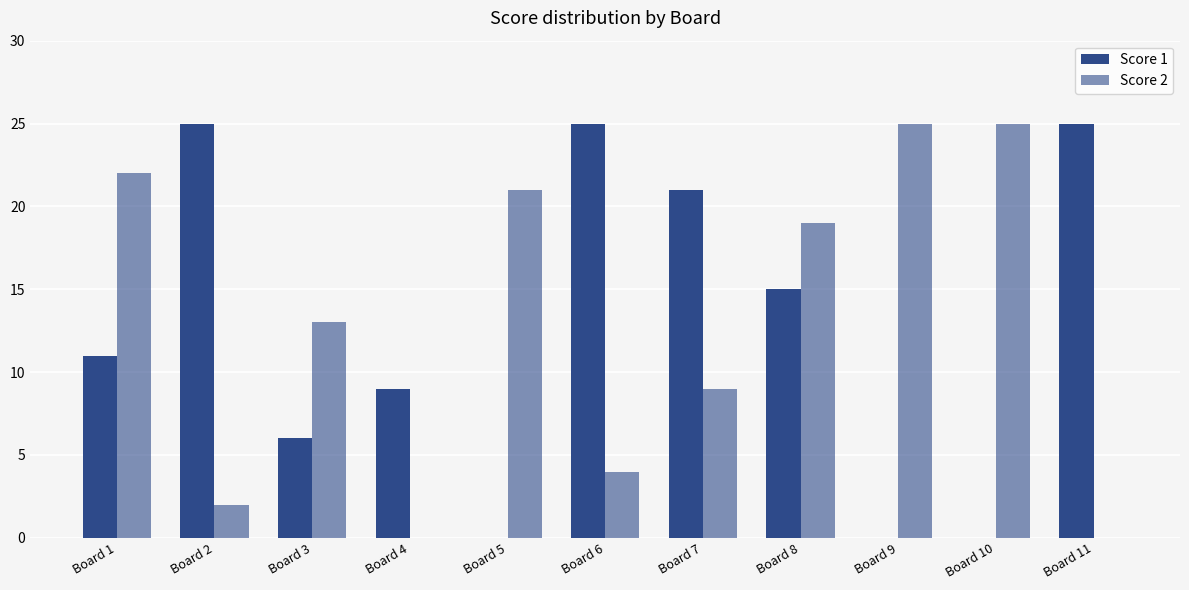

At which category is the sum across all series the highest?

Board 8